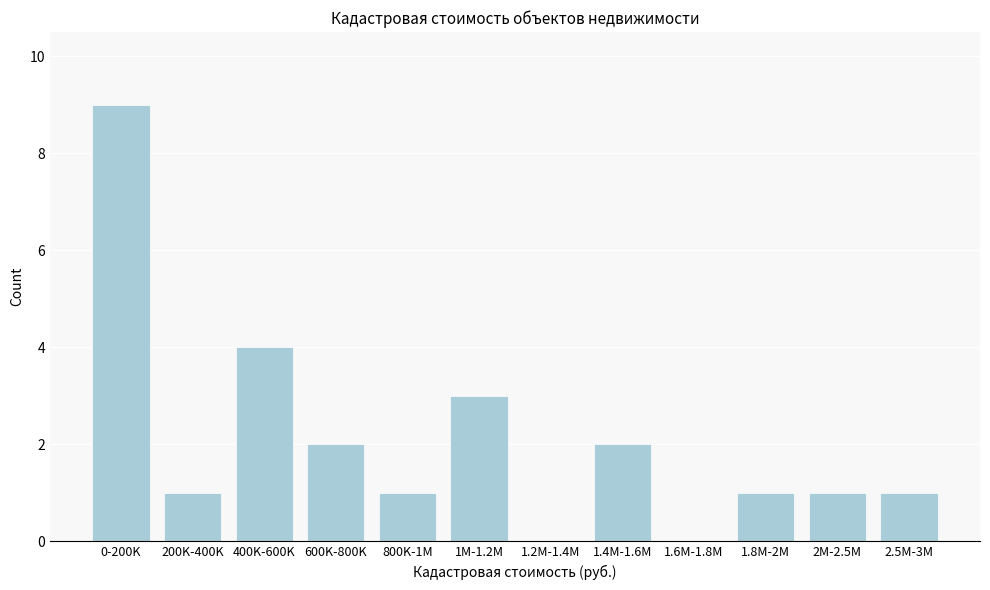

Reading right to left, extract all data points from this chart.

2.5M-3M=1	2M-2.5M=1	1.8M-2M=1	1.6M-1.8M=0	1.4M-1.6M=2	1.2M-1.4M=0	1M-1.2M=3	800K-1M=1	600K-800K=2	400K-600K=4	200K-400K=1	0-200K=9